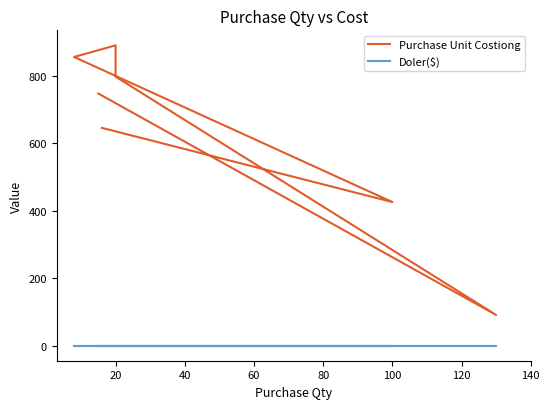

How many values in the Purchase Unit Costiong series are below 747?

3